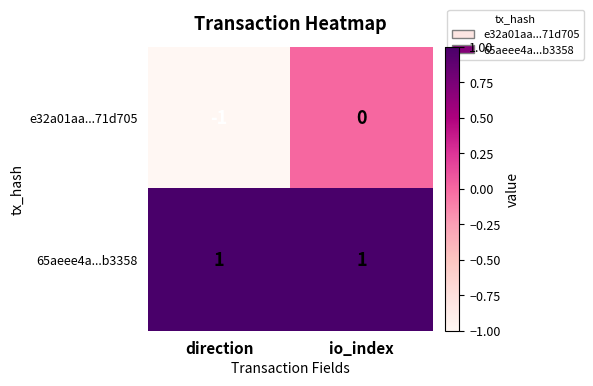

The value of e32a01aa...71d705 at direction is 0. True or false?

False